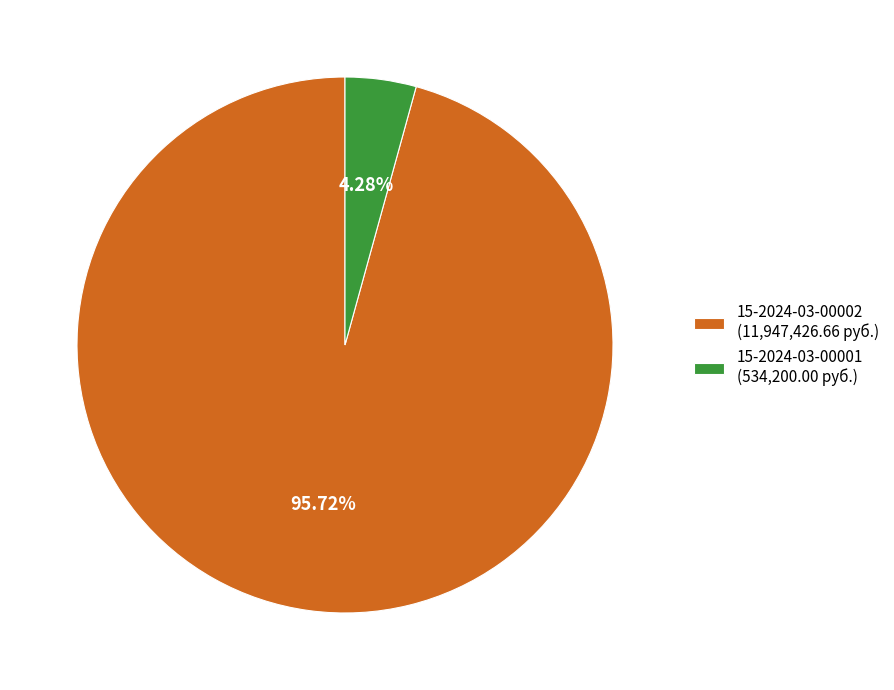

What is the ratio of the value at 15-2024-03-00002 to the value at 15-2024-03-00001?

22.4